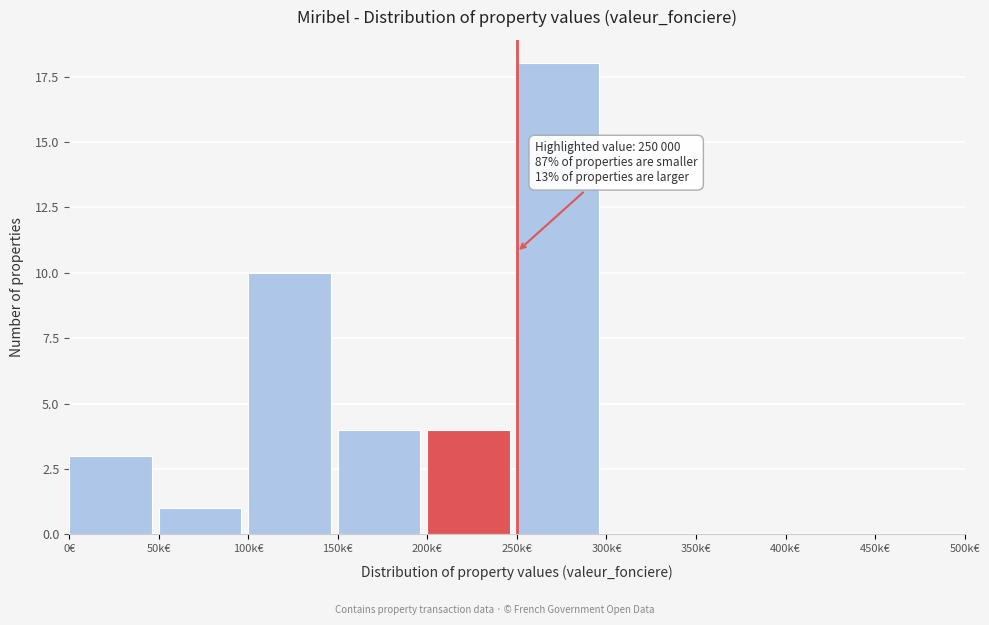

Reading left to right, extract all data points from this chart.

0€=3	50k€=1	100k€=10	150k€=4	200k€=4	250k€=18	300k€=0	350k€=0	400k€=0	450k€=0